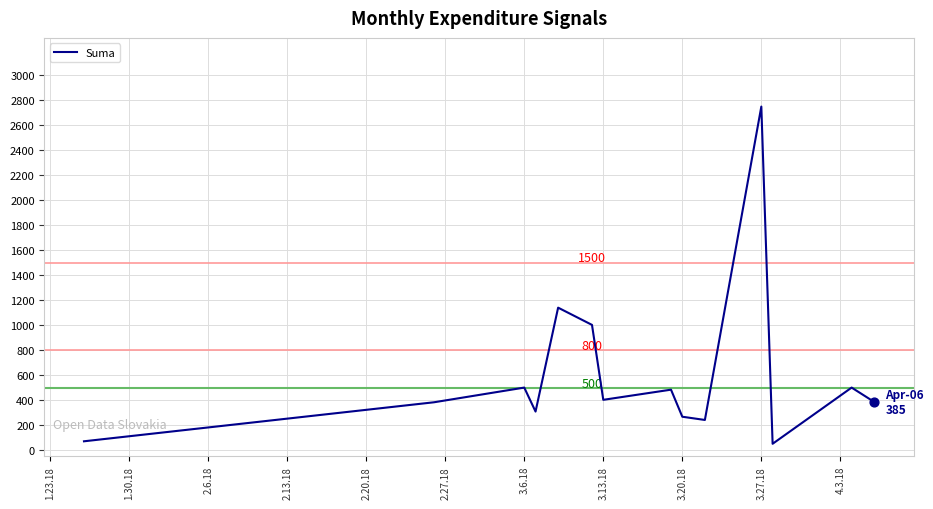

What is the difference between the maximum and minimum values?

2700.0